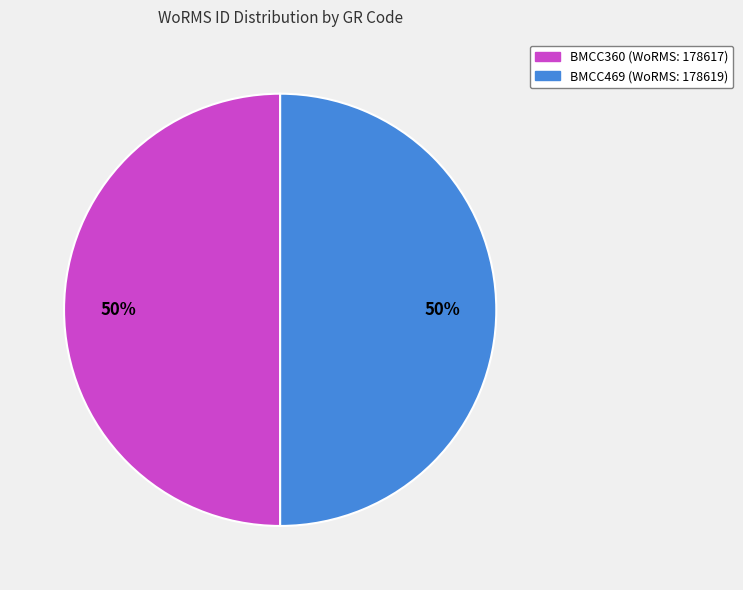

To the nearest percent, what is the combined percentage of BMCC469 and BMCC360?

100%